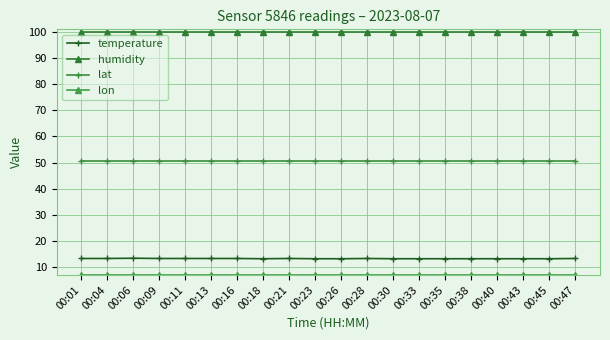

True or false: temperature has more than 0 points higher than both neighbors.

True